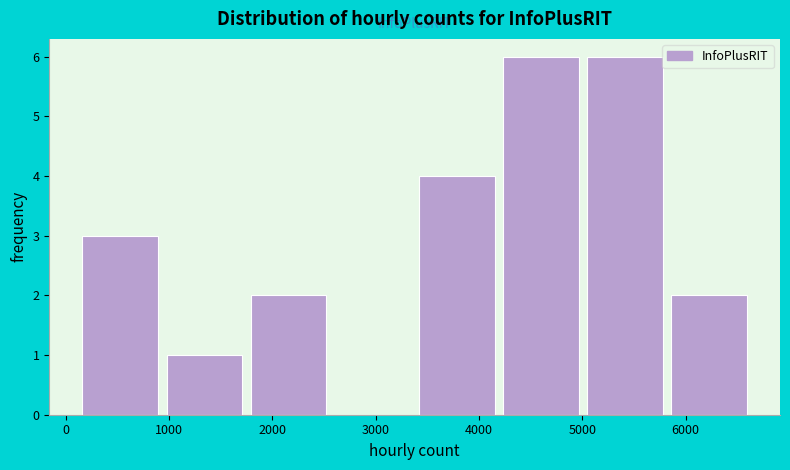

Reading left to right, list every bar in this chart as the range it spans on the x-axis followed by its height. Neither the bar edges nor the heights are printed on the chart, so give them approximately, as read against the axes.

200 to 1000: 3
1000 to 1800: 1
1800 to 2600: 2
2600 to 3400: 0
3400 to 4200: 4
4200 to 5000: 6
5000 to 5900: 6
5900 to 6700: 2